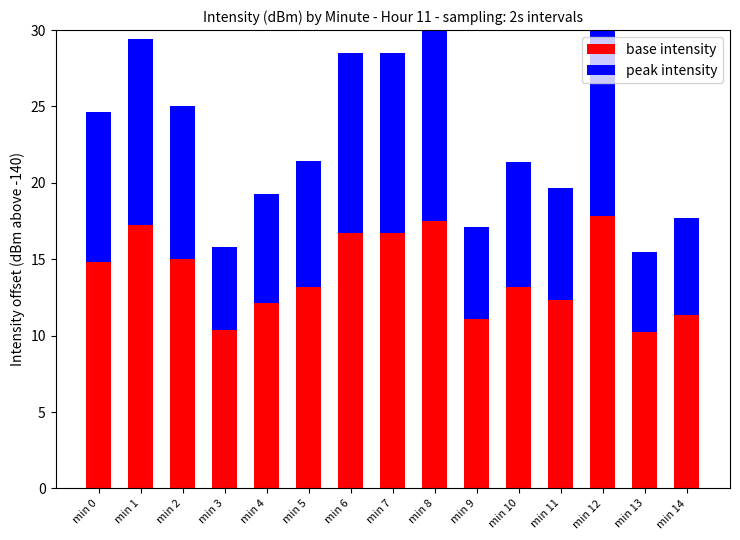

What is the difference between the highest and lowest values at min 7?

5.0